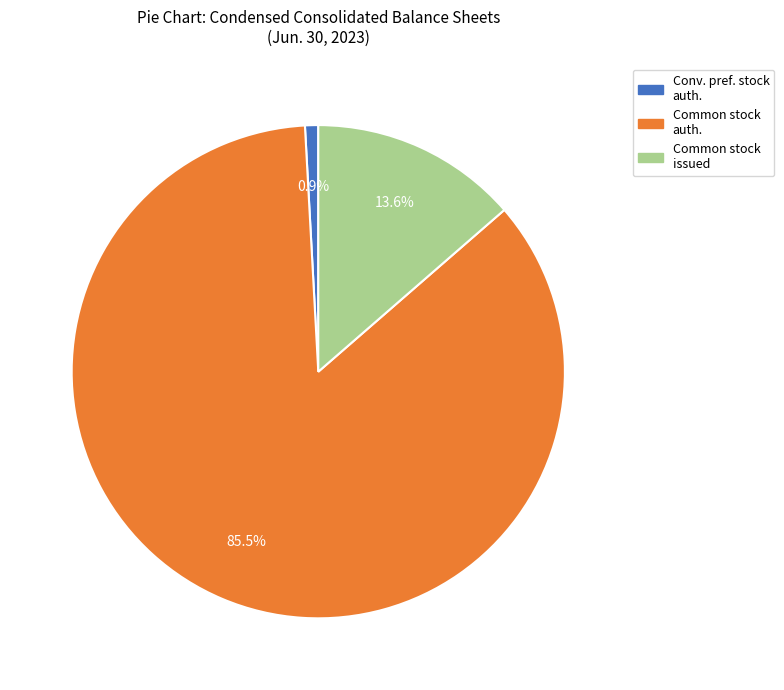

Which has a higher value, Common stock issued or Common stock auth.?

Common stock auth.